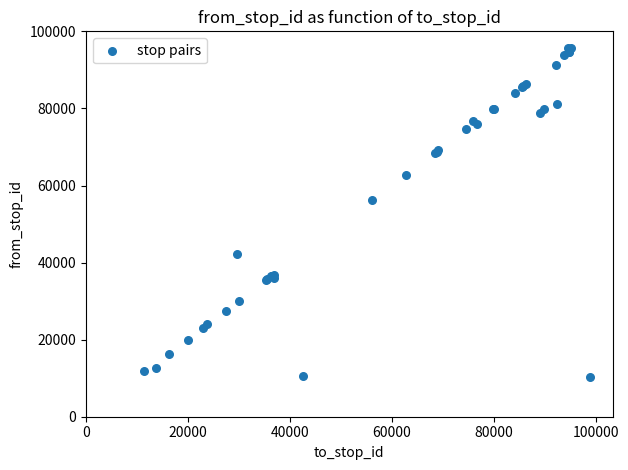

What Y value in the scatter plot is closest to 52966?

56183